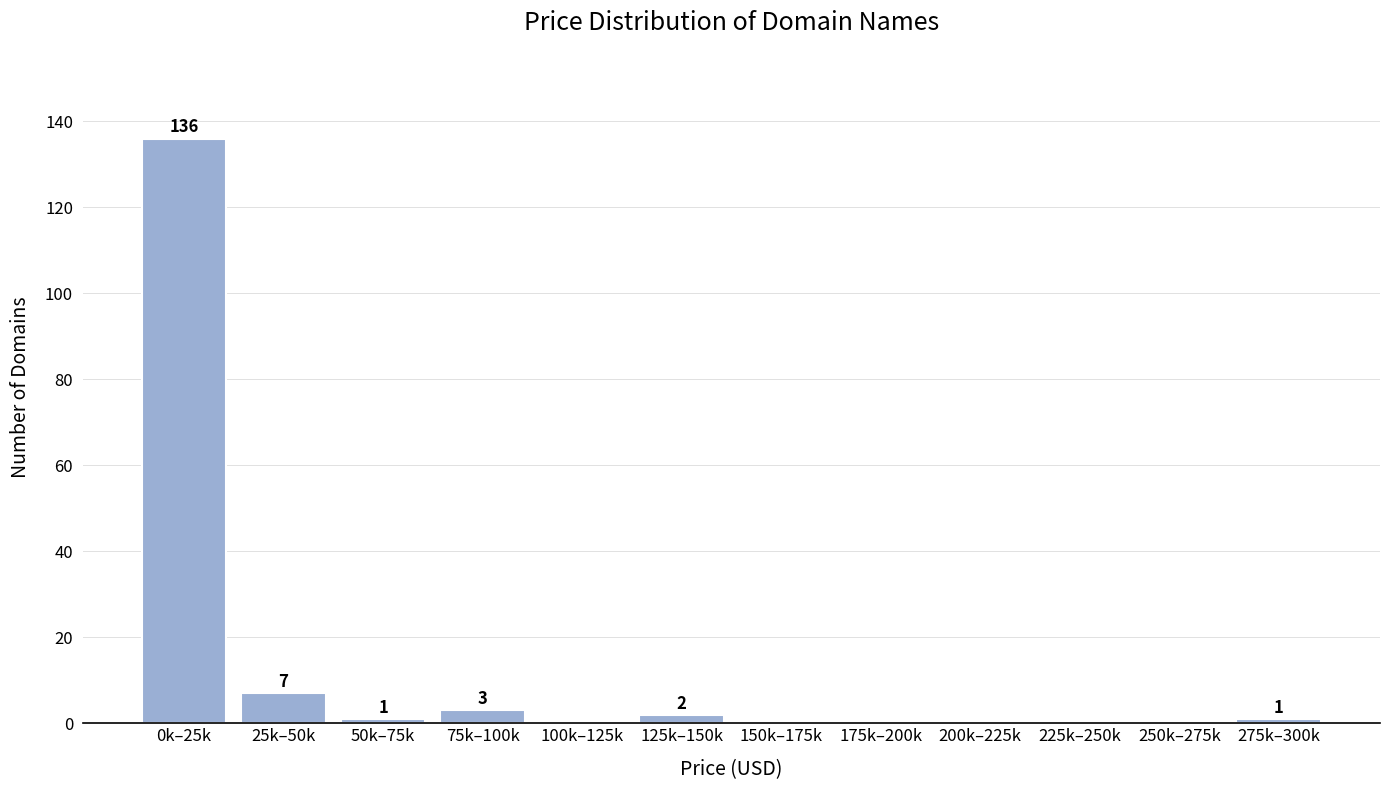

Reading right to left, transcribe all the data shown in this chart.

275k–300k=1	250k–275k=0	225k–250k=0	200k–225k=0	175k–200k=0	150k–175k=0	125k–150k=2	100k–125k=0	75k–100k=3	50k–75k=1	25k–50k=7	0k–25k=136